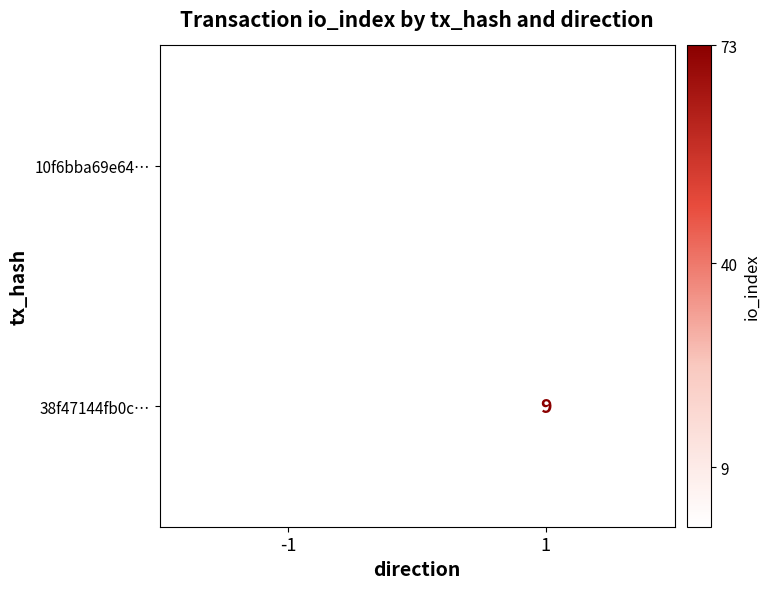

At how many categories does at least one series exceed 19?

1